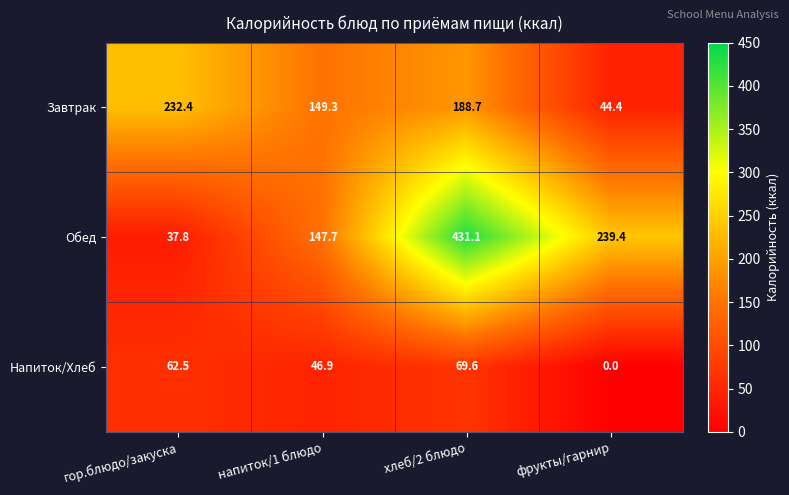

What is the average value of the Обед series?

214.0